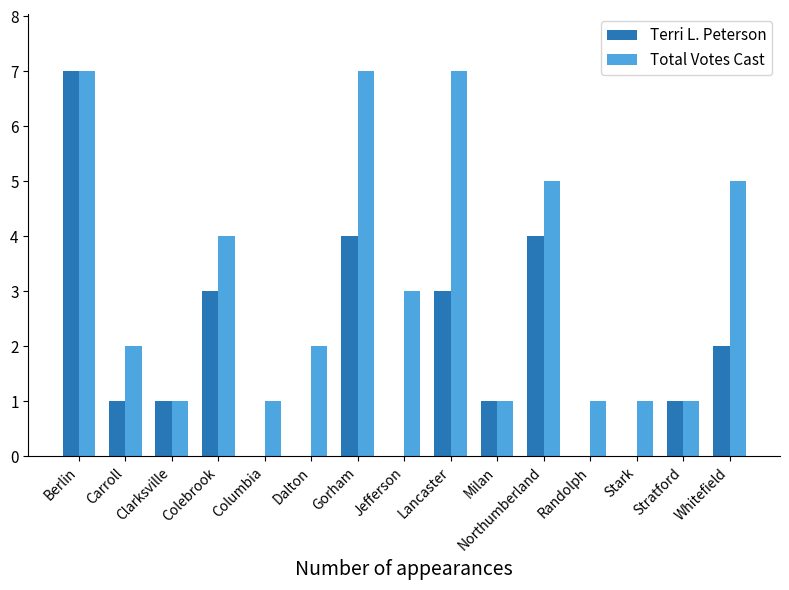

What is the greatest value displayed?

7